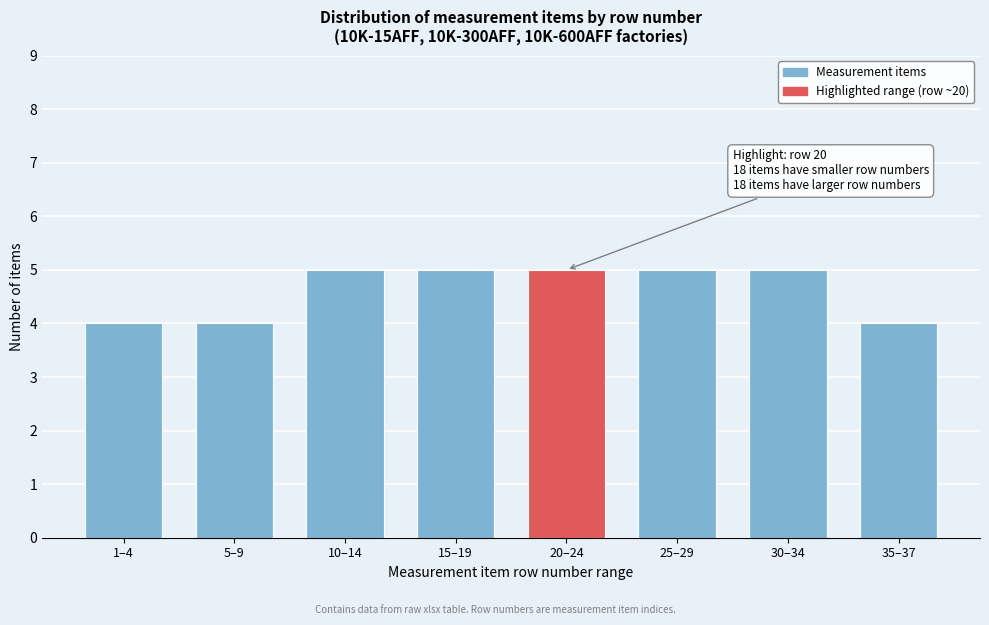

Reading left to right, what are all the values shown in this chart?

1–4=4	5–9=4	10–14=5	15–19=5	20–24=5	25–29=5	30–34=5	35–37=4